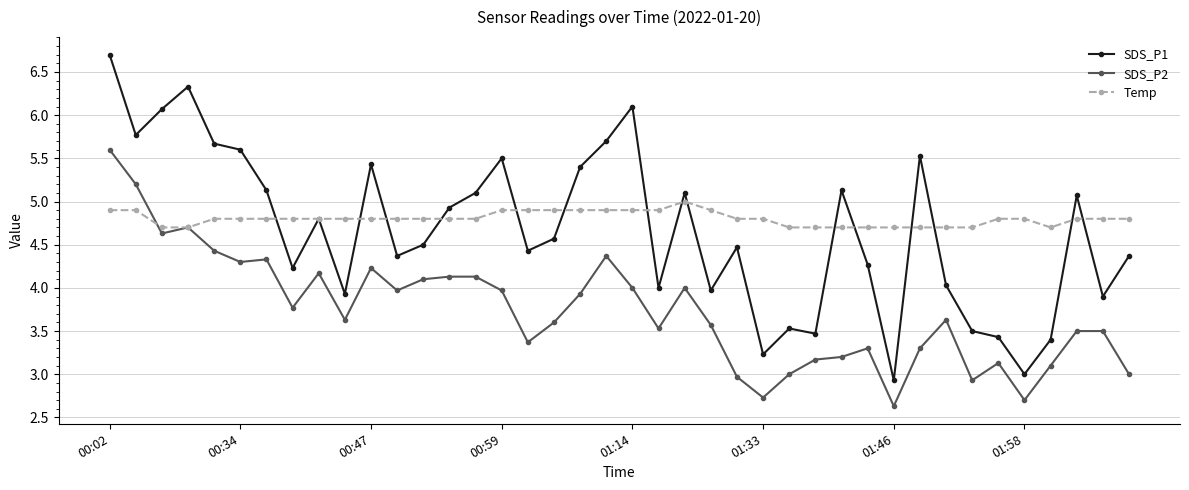

What is the smallest value displayed?

2.6